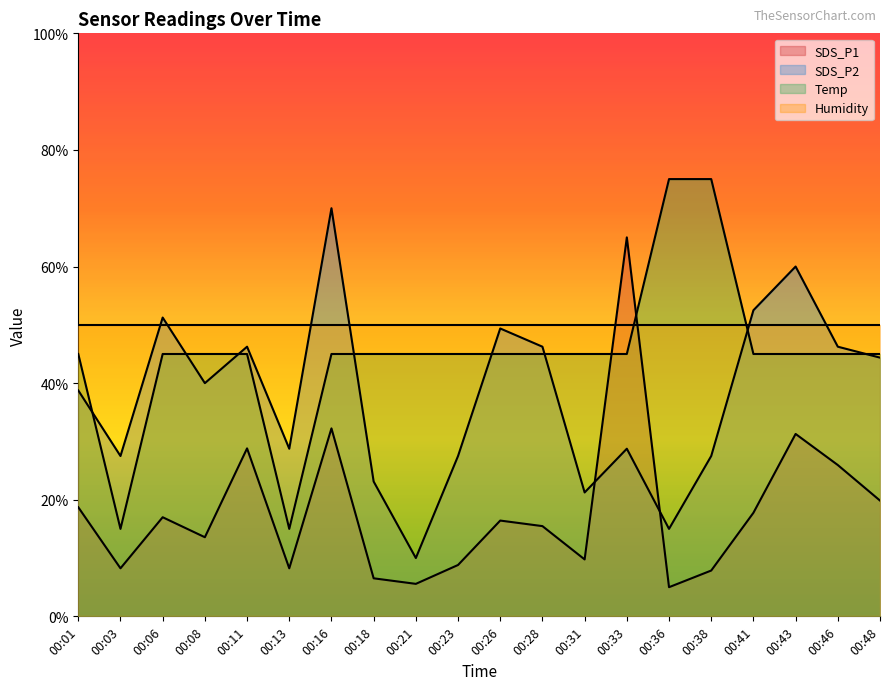

Which category has the highest value in the Temp series?

00:36